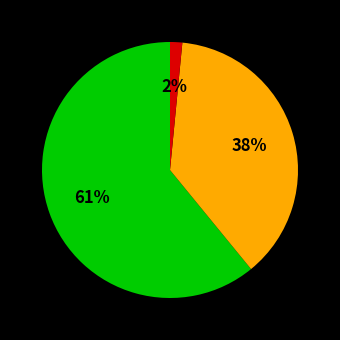

Is there any slice that represents more than half of the pie?

Yes